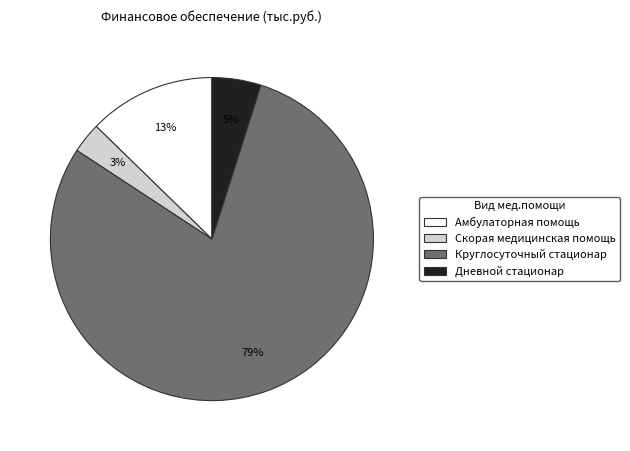

What percentage is the Круглосуточный стационар slice, to the nearest percent?

79%